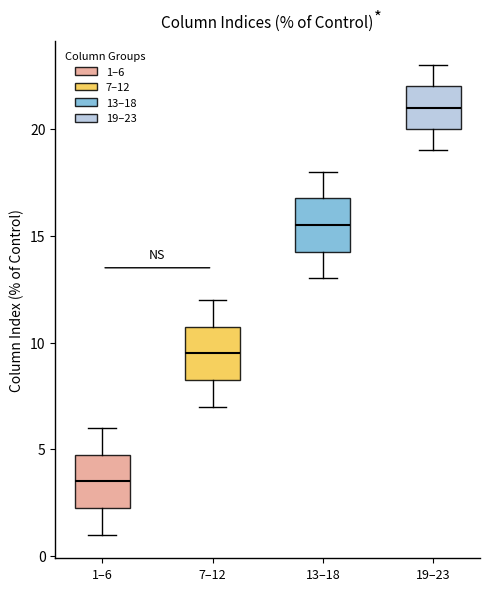

Reading left to right, read every box against the y-axis: the position of its median line, the range the box covers, and the ends of its whiskers. The values are not printed on the chart, so give them approximately, as read against the axis.

1–6: median 3.5, box 2.5 to 5.0, whiskers 1.0 to 6.0
7–12: median 9.5, box 8.5 to 11.0, whiskers 7.0 to 12.0
13–18: median 15.5, box 14.5 to 17.0, whiskers 13.0 to 18.0
19–23: median 21.0, box 20.0 to 22.0, whiskers 19.0 to 23.0